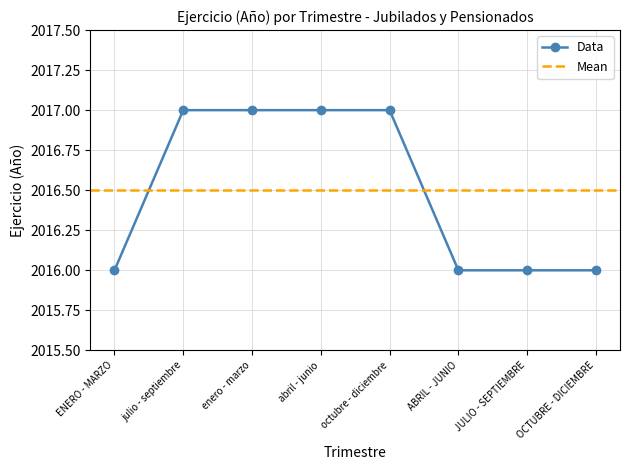

The chart shows a value of 1294 at abril - junio. True or false?

False